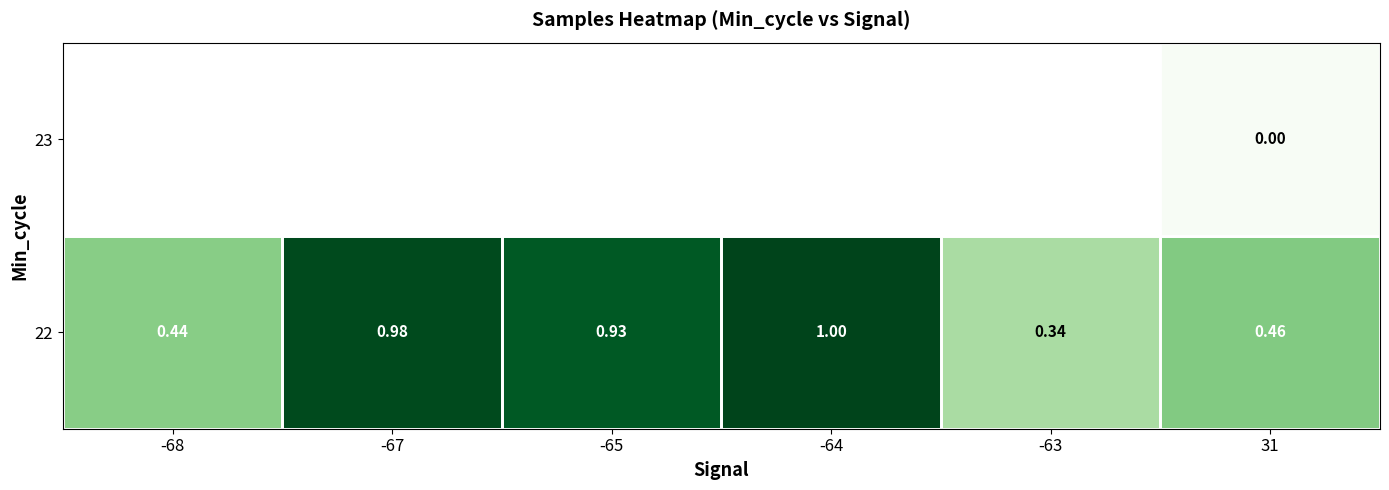

At how many categories does at least one series exceed 0?

6